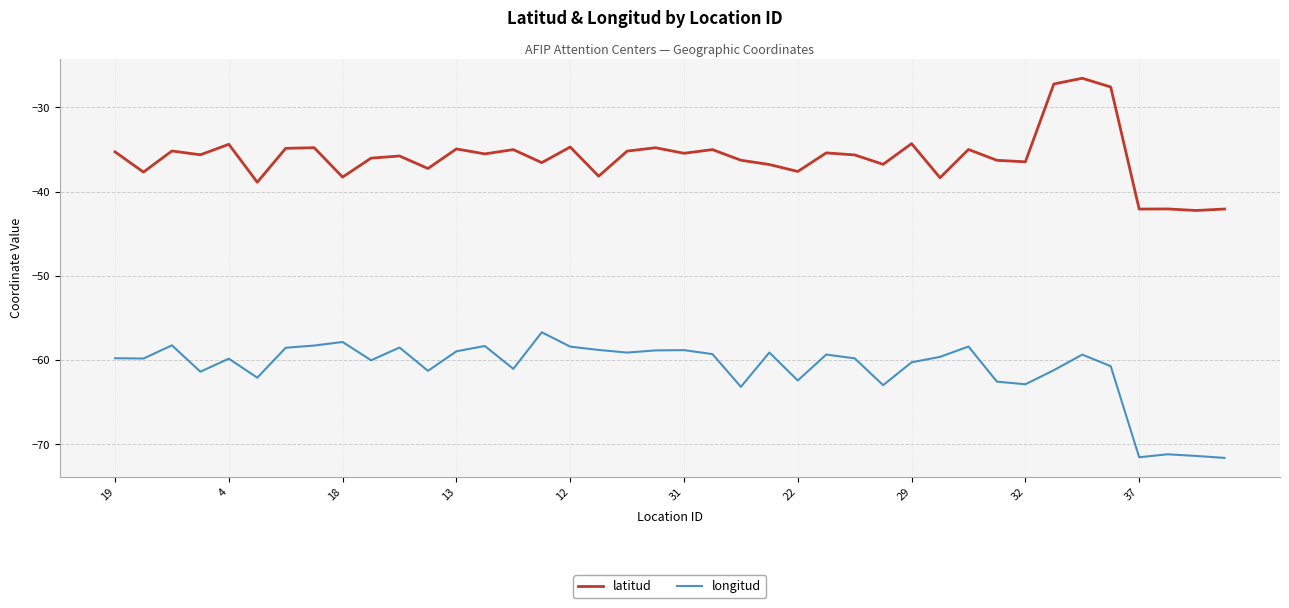

True or false: latitud and longitud cross at least once.

False